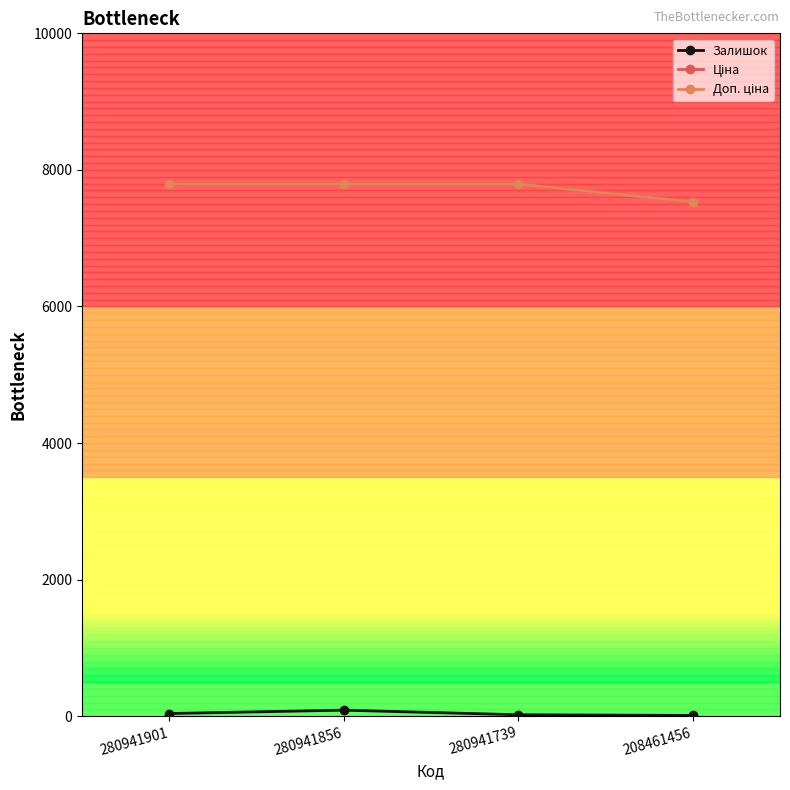

Does the chart have visible grid lines?

No